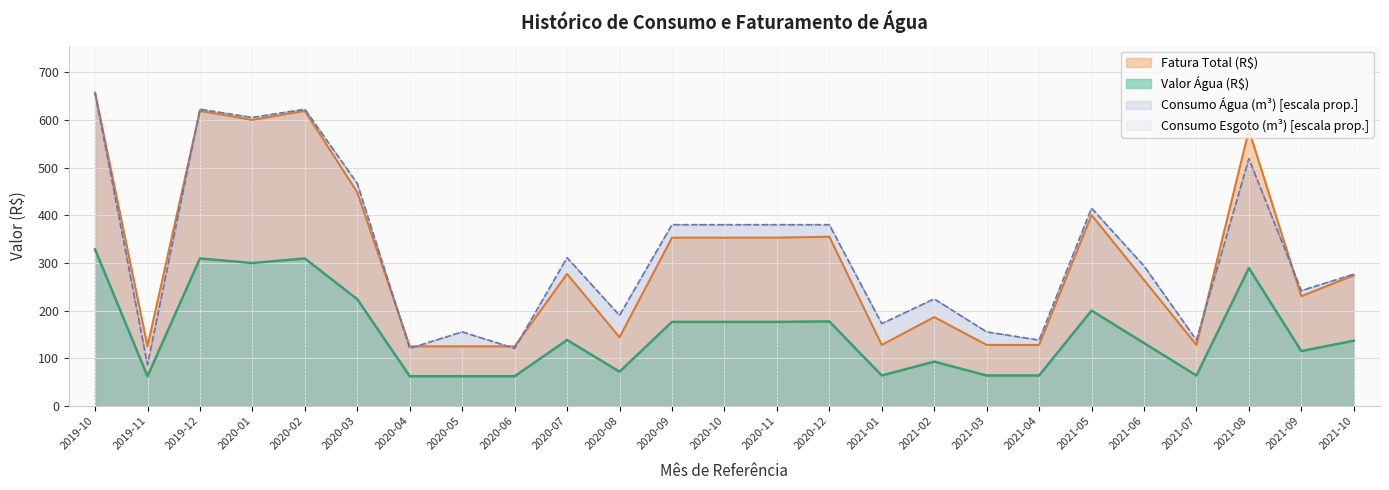

Reading right to left, transcribe all the data shown in this chart.

Consumo Água (m³): 276.8	242.2	519.0	138.4	294.1	415.2	138.4	155.7	224.9	173.0	380.6	380.6	380.6	380.6	190.3	311.4	121.1	155.7	121.1	467.1	622.7	605.4	622.7	86.5	657.3
Consumo Esgoto (m³): 276.8	242.2	519.0	138.4	294.1	415.2	138.4	155.7	224.9	173.0	380.6	380.6	380.6	380.6	190.3	311.4	121.1	155.7	121.1	467.1	622.7	605.4	622.7	86.5	657.3
Valor Água (R$): 137.2	115.4	289.6	64.2	132.3	200.4	64.2	64.2	93.4	64.2	177.7	176.7	176.7	176.7	72.2	138.7	62.7	62.7	62.7	224.2	309.7	300.2	309.7	62.7	328.7
Fatura Total (R$): 274.3	230.5	579.2	128.3	264.6	400.8	128.3	128.3	186.7	128.3	355.3	353.3	353.3	353.3	144.3	277.3	125.3	125.3	125.3	448.3	619.3	600.3	619.3	125.3	657.3